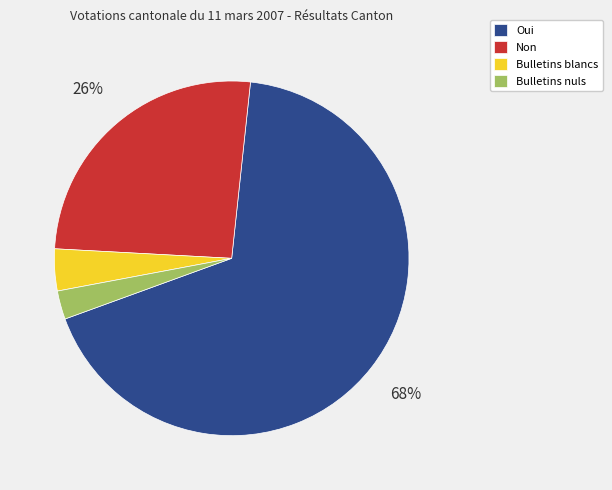

Is it true that Non is 39% of the pie?

False